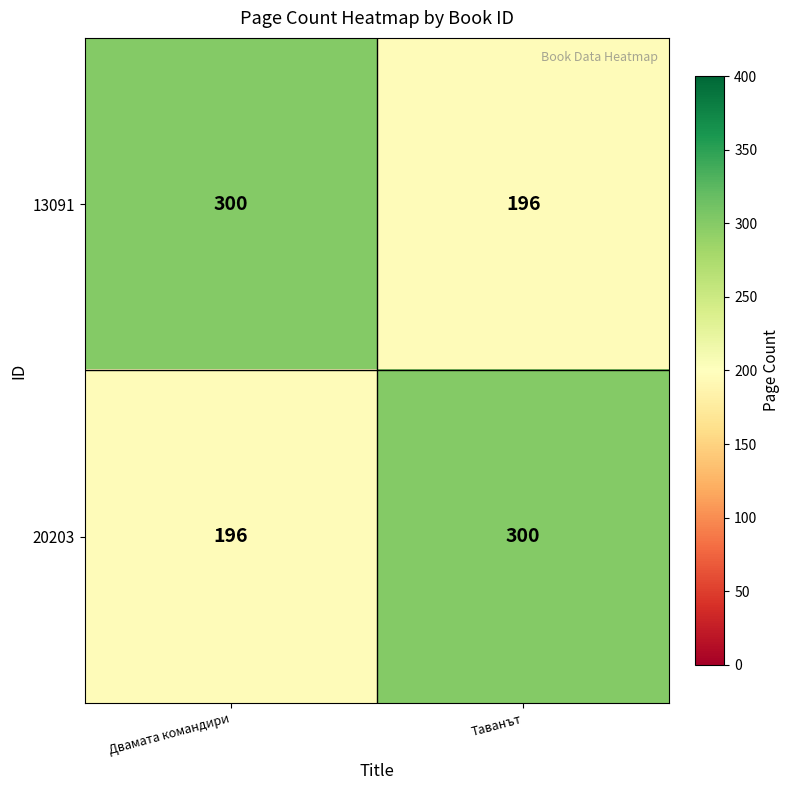

The 13091 series shows 300 at Двамата командири. True or false?

True